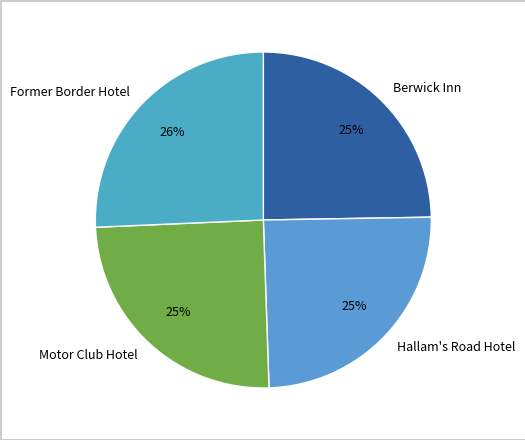

To the nearest percent, what portion does Berwick Inn represent?

25%